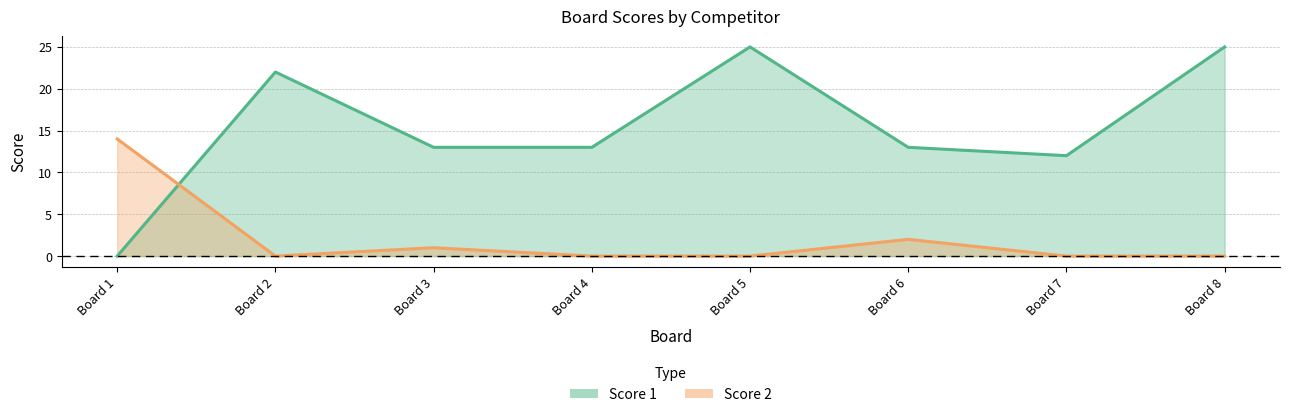

True or false: Score 1 has more than 0 interior local peaks.

True